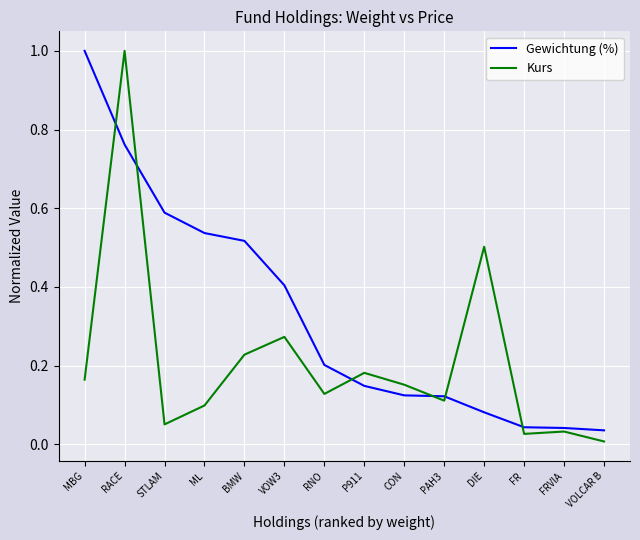

What is the sum of all Kurs values?

3.0